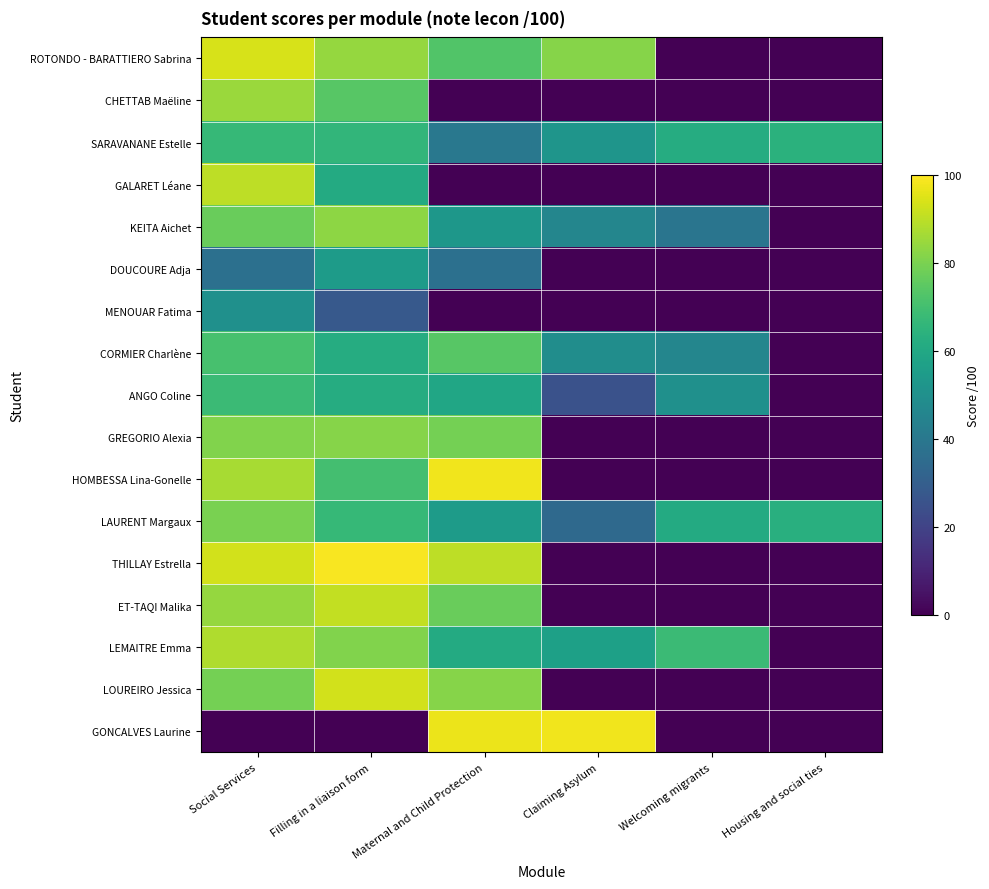

What is the difference between the highest and lowest values at Claiming Asylum?

98